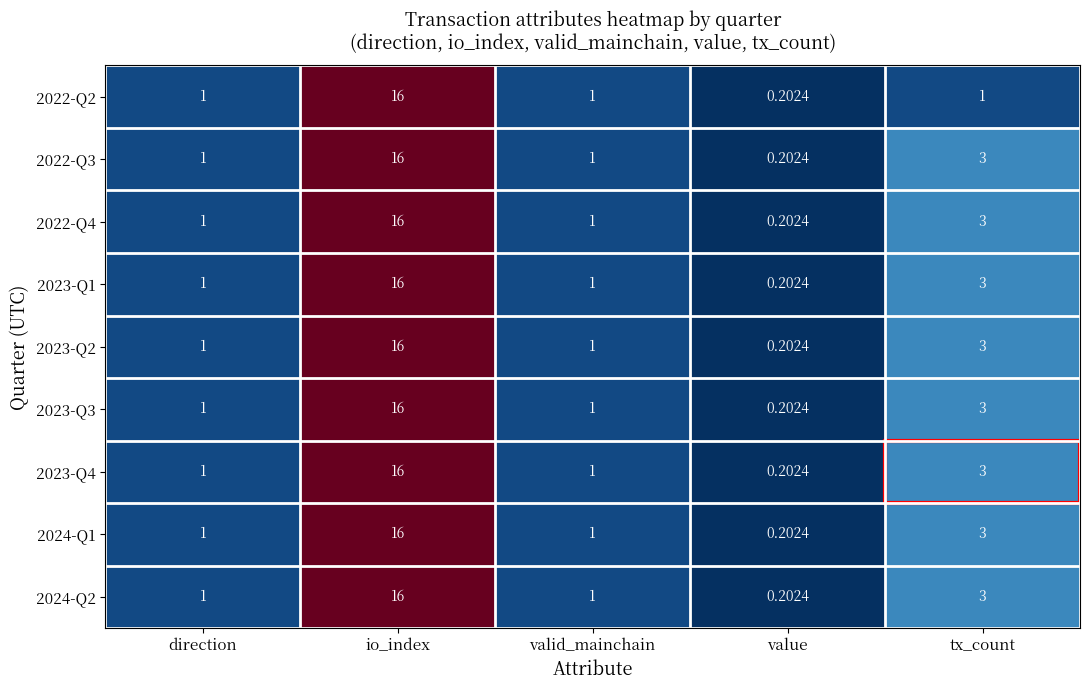

How many data points does each series have?

5